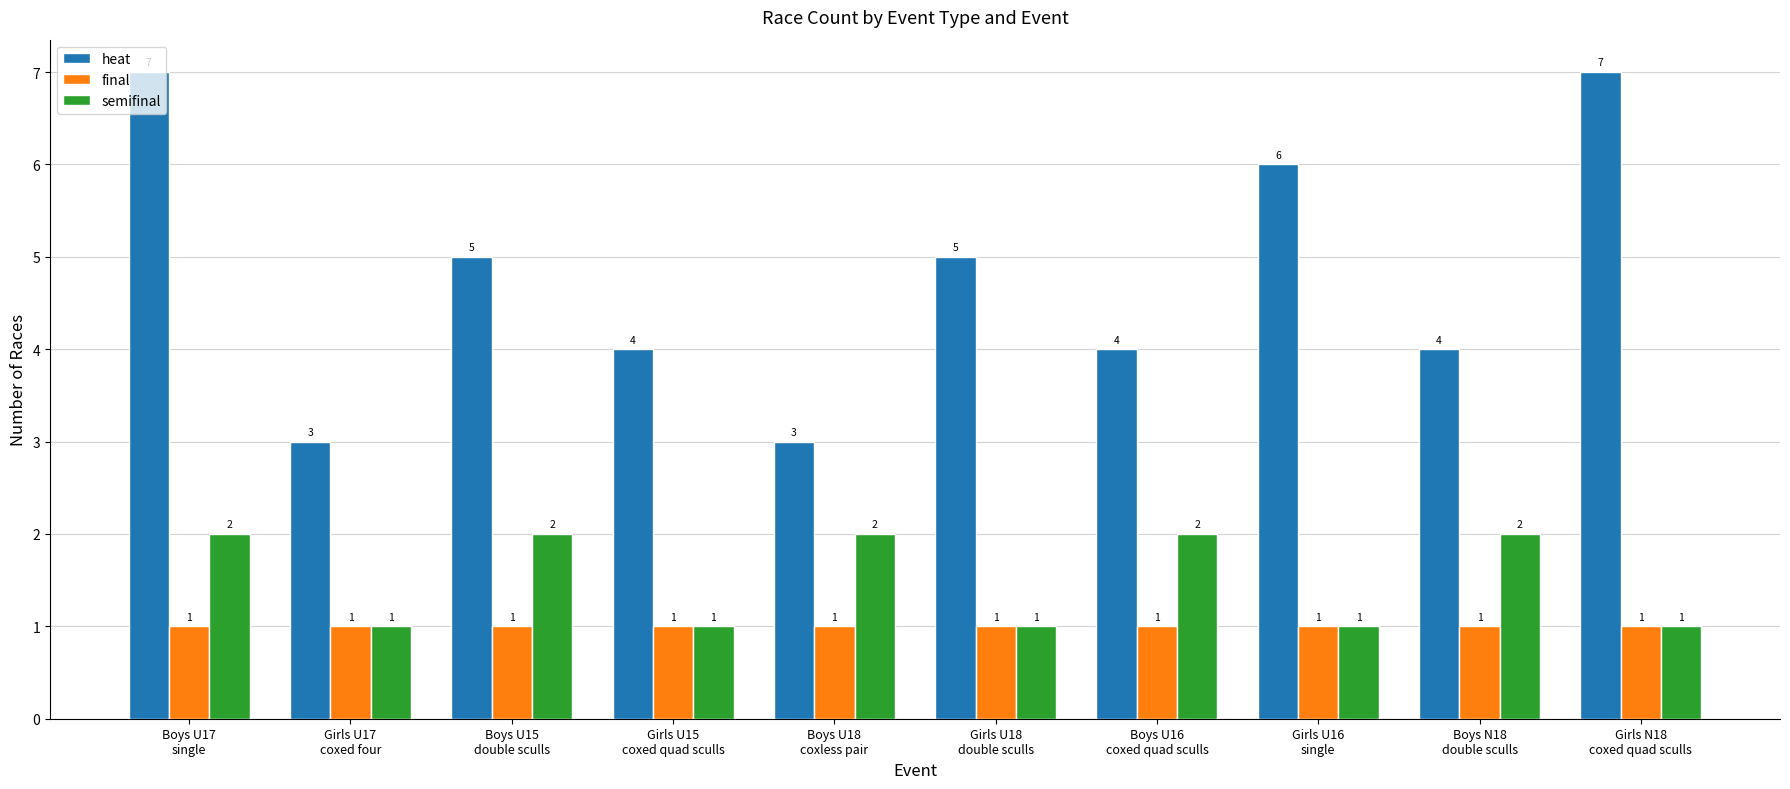

List the series in order of their peak value, highest first.

heat, semifinal, final